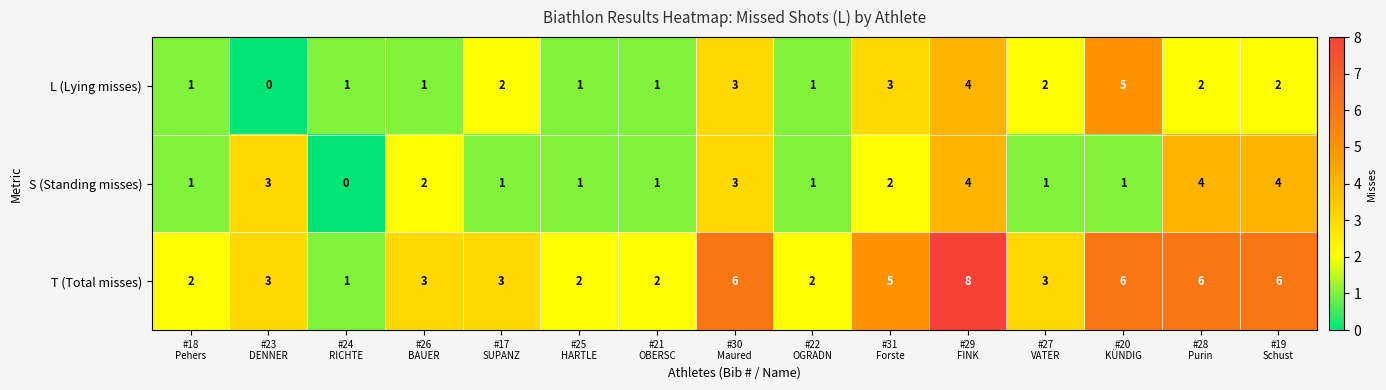

What is the maximum value for T (Total misses)?

8